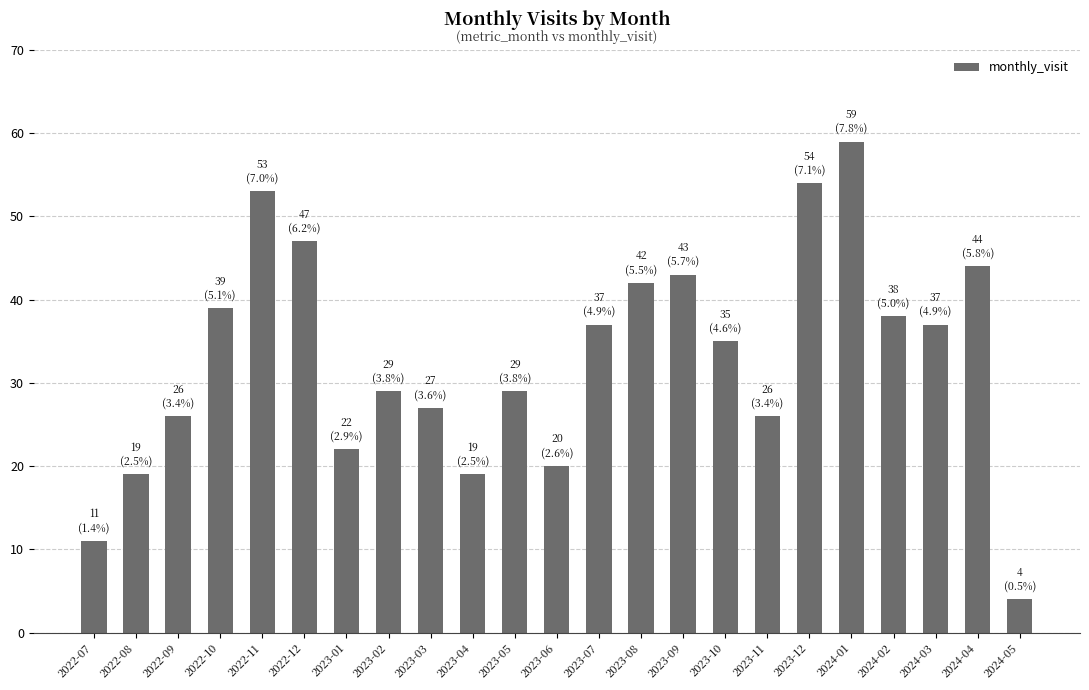

At which category does the chart reach its minimum across all series?

2024-05